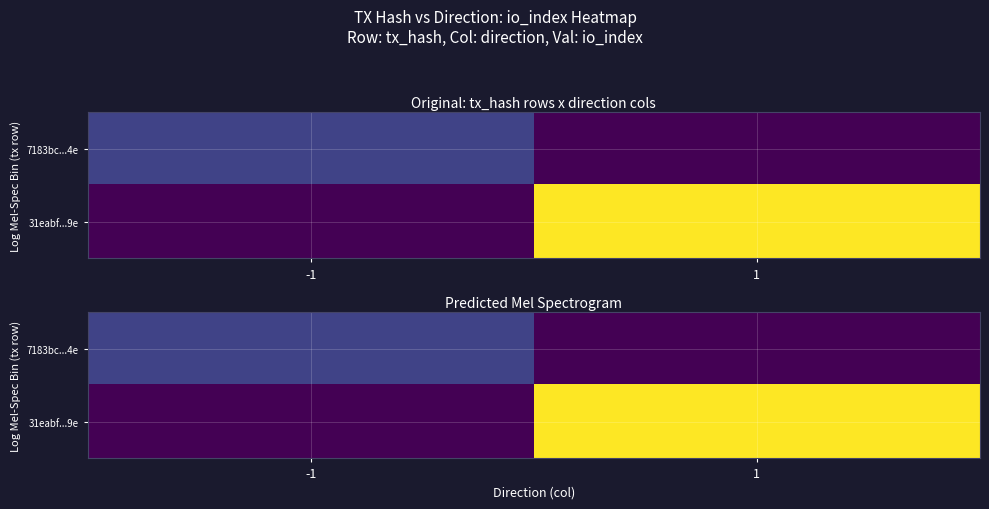

The 31eabf...9e series shows 40 at 1. True or false?

True